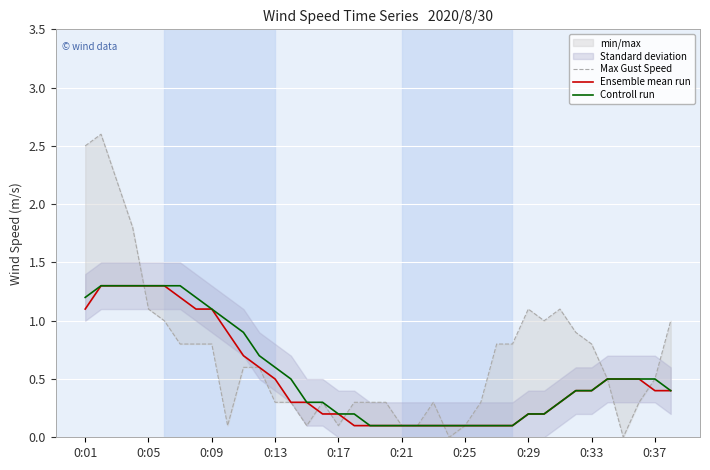

At which category does the chart reach its minimum across all series?

23